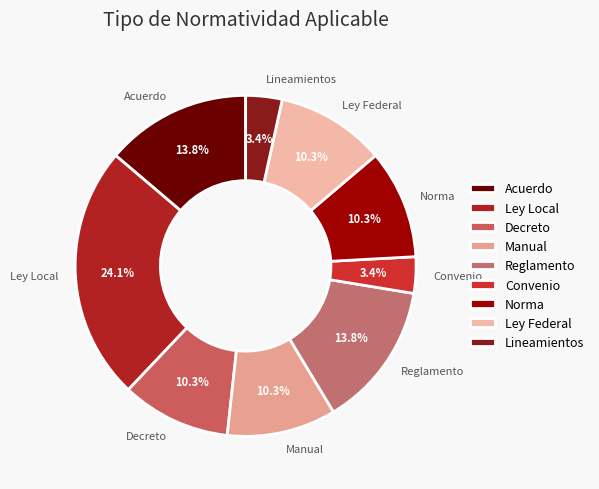

To the nearest percent, what is the difference between the Acuerdo and Convenio slice percentages?

10%